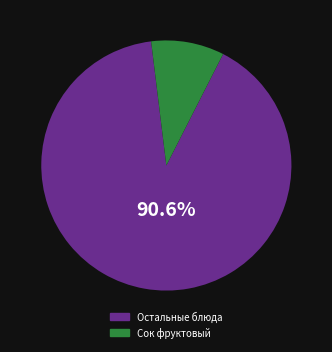

Count the number of slices in the pie.

2